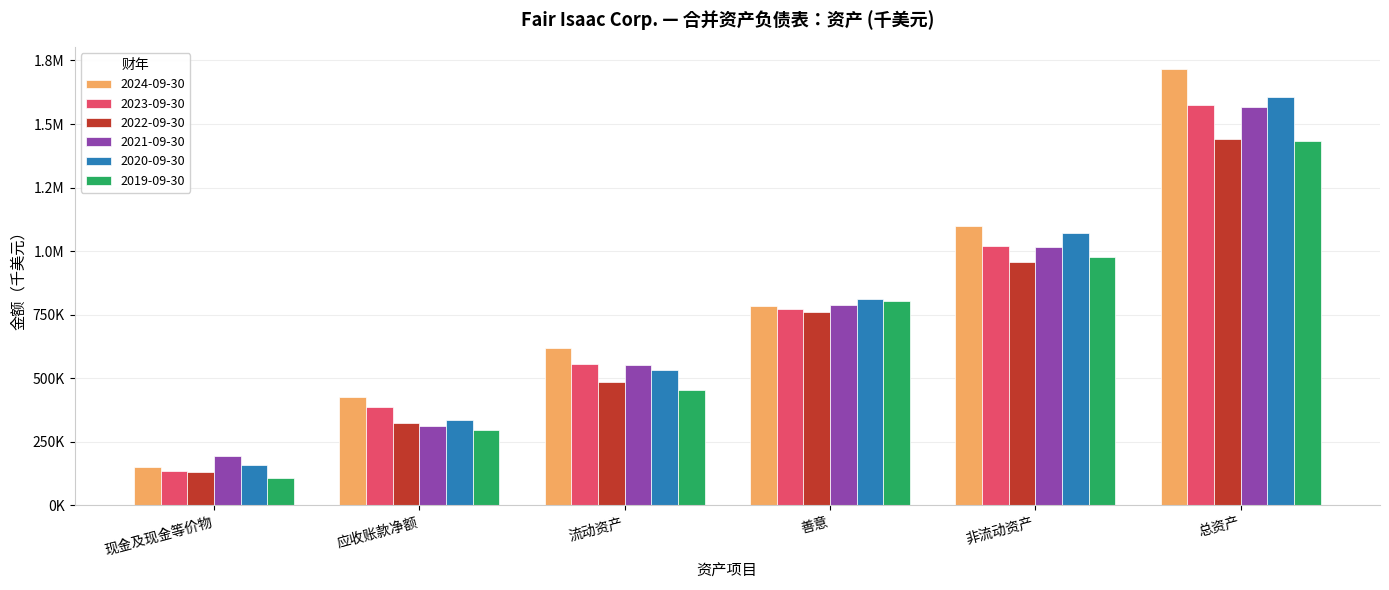

Does the chart contain stacked bars?

No